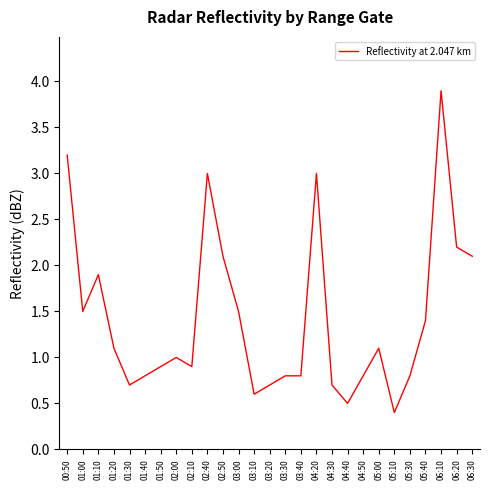

How many lines are shown in the chart?

1